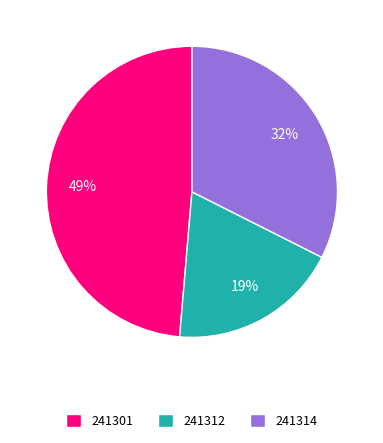

Combined, do 241301 and 241314 account for over 50%?

Yes